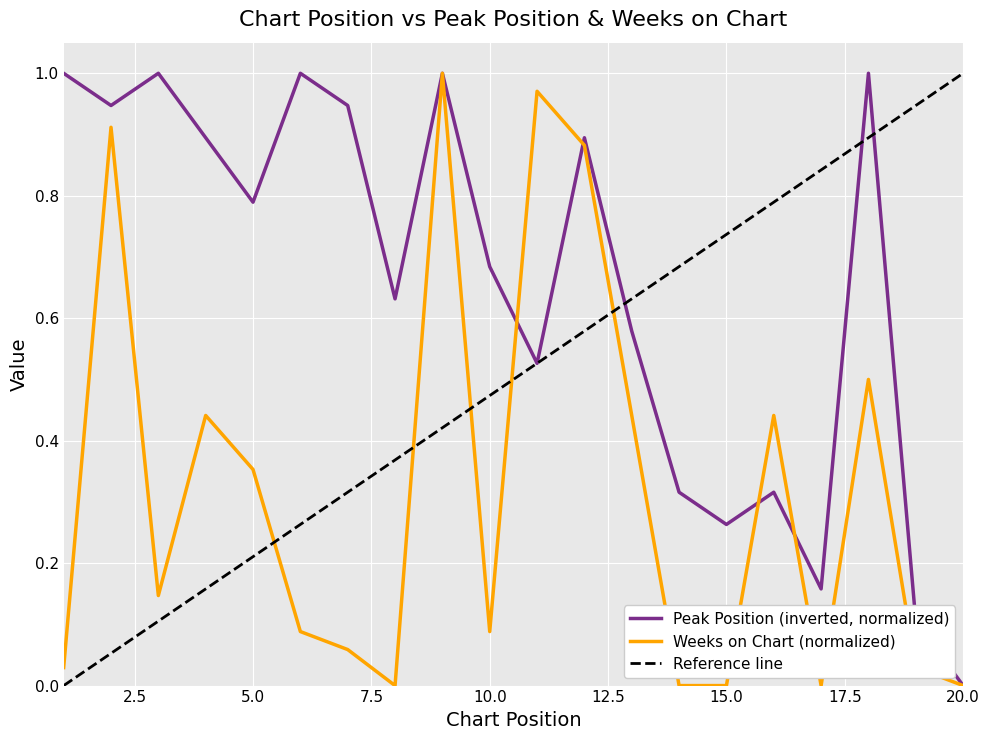

What is the difference between the Weeks on Chart values at 3 and 8?

0.1